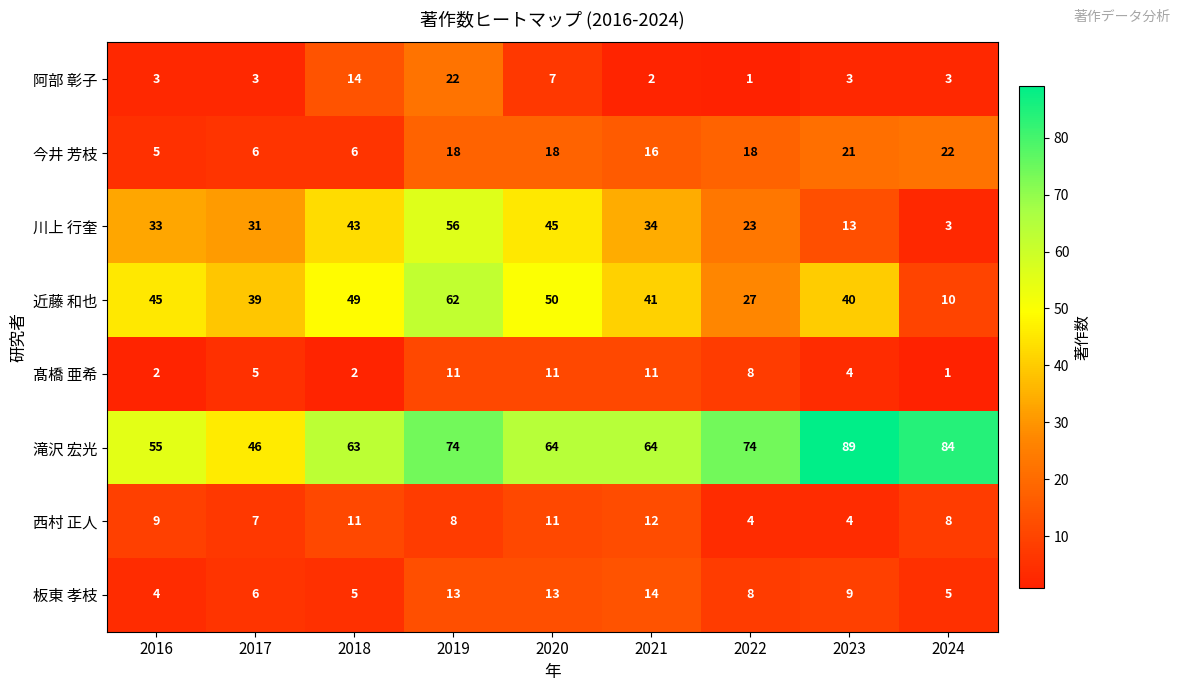

What is the difference between the 髙橋 亜希 values at 2023 and 2020?

7